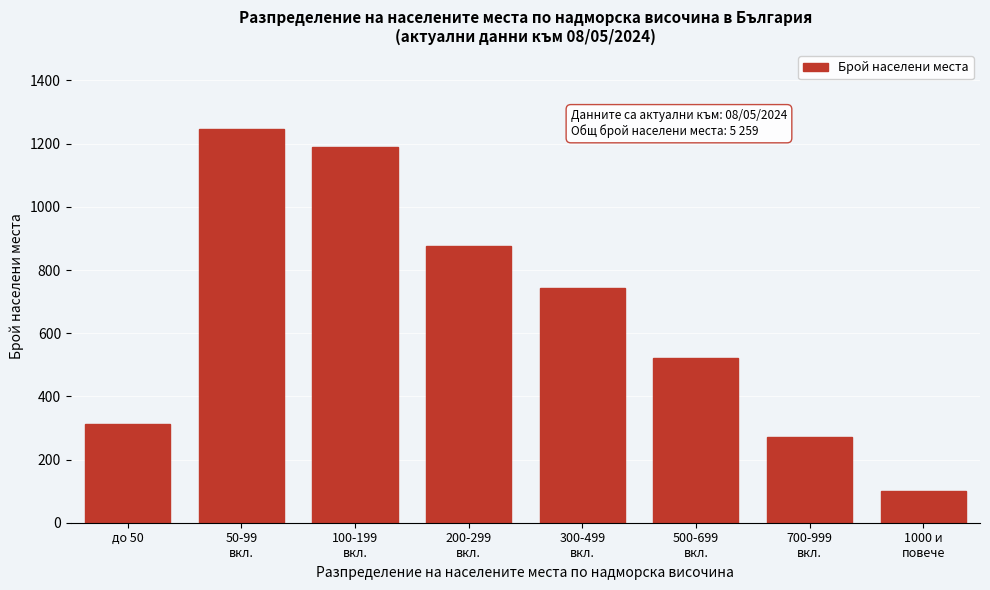

Reading left to right, what are all the values shown in this chart?

312	1247	1189	876	743	521	271	100